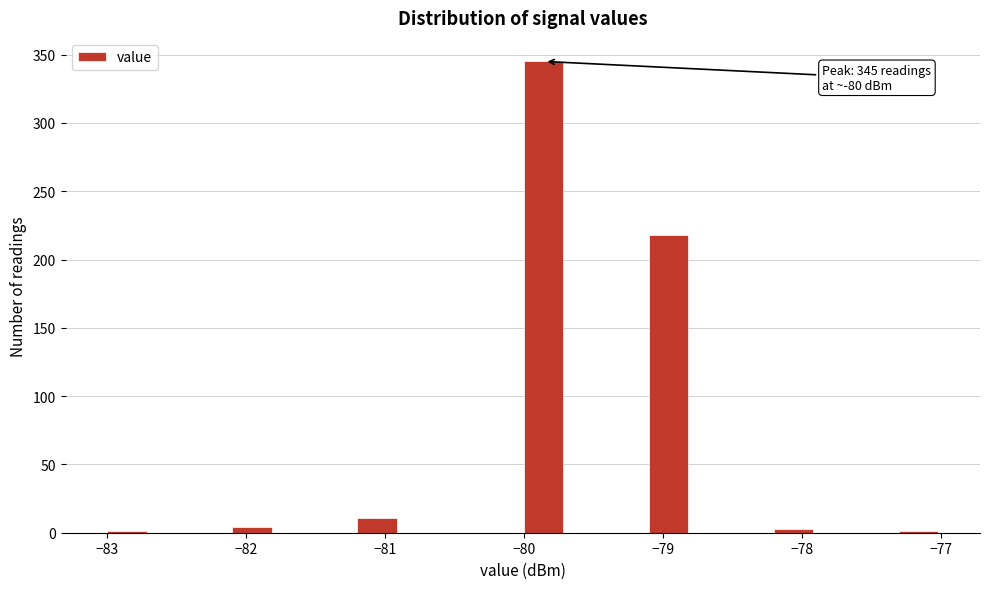

Around what value on the x-axis is the tallest bar? Give the approximate position of its centre, as read against the axis.

-79.9